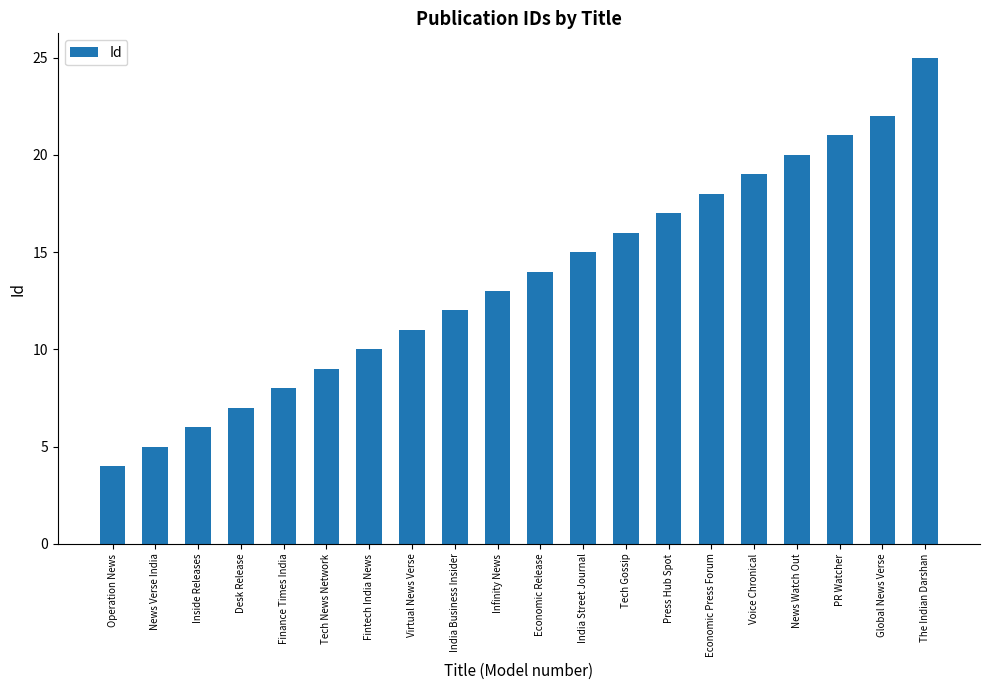

What is the smallest value displayed?

4